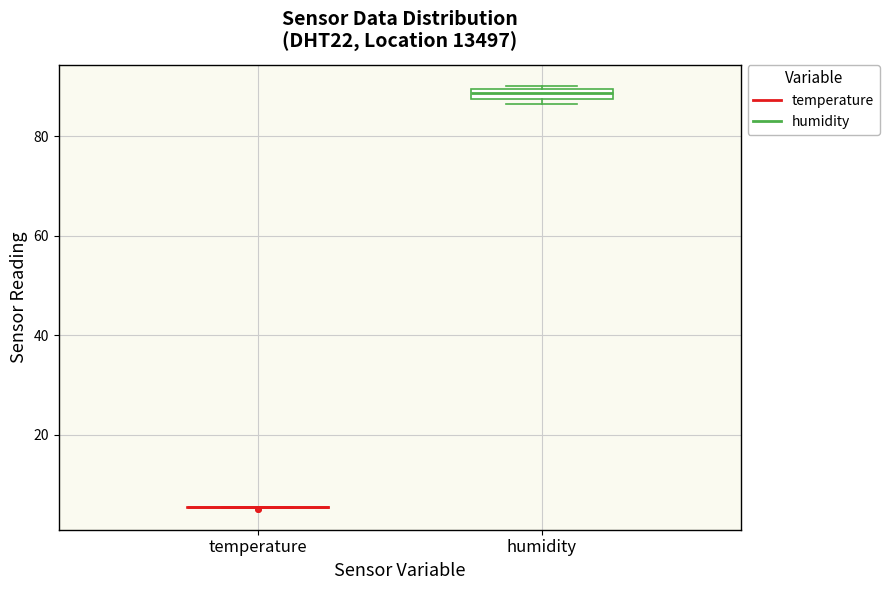

Where is the upper edge of the box for humidity on the y-axis? The values are not printed on the chart, so give them approximately, as read against the axis.

90